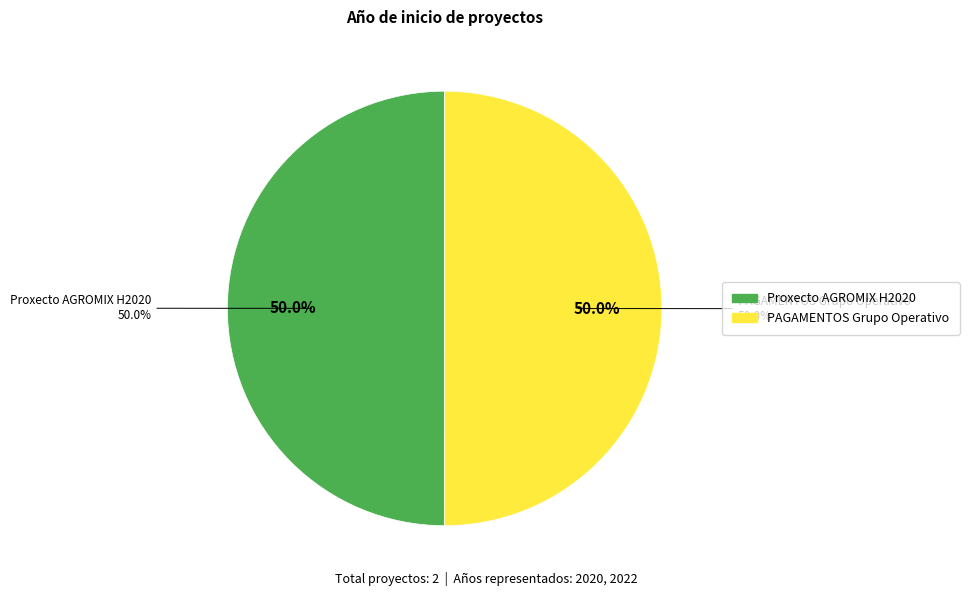

To the nearest percent, what portion does Proxecto AGROMIX H2020 represent?

50%